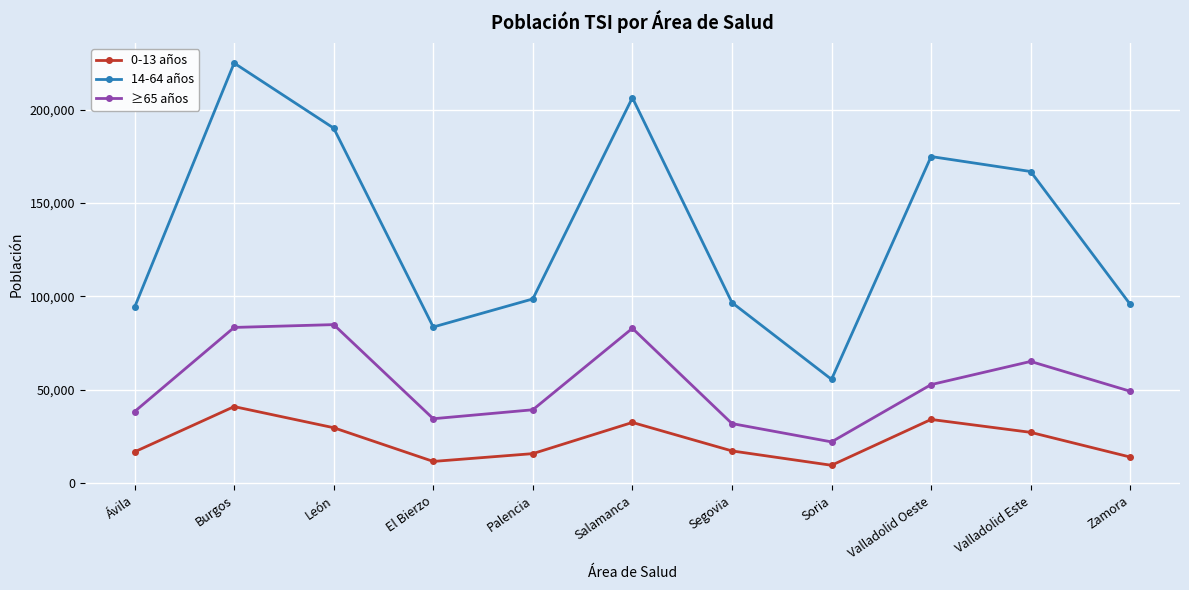

How many interior local valleys does the 14-64 años series have?

2